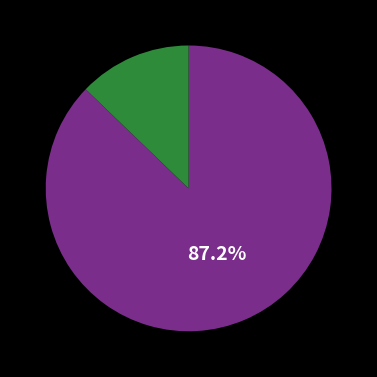

To the nearest percent, what is the difference between the largest and smallest slice percentages?

74%